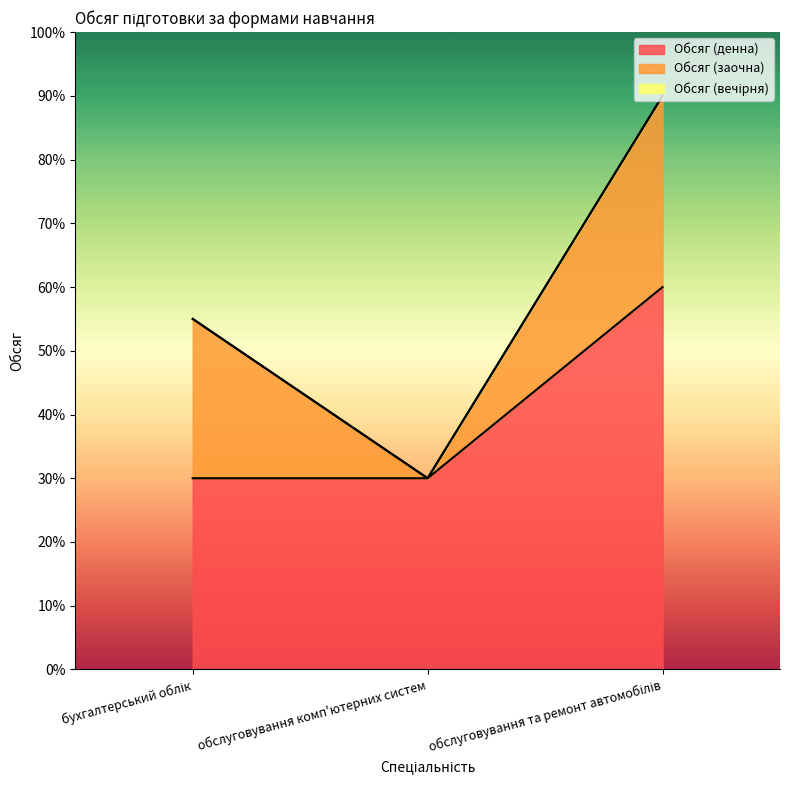

At which label does Обсяг (вечірня) reach its peak?

бухгалтерський облік